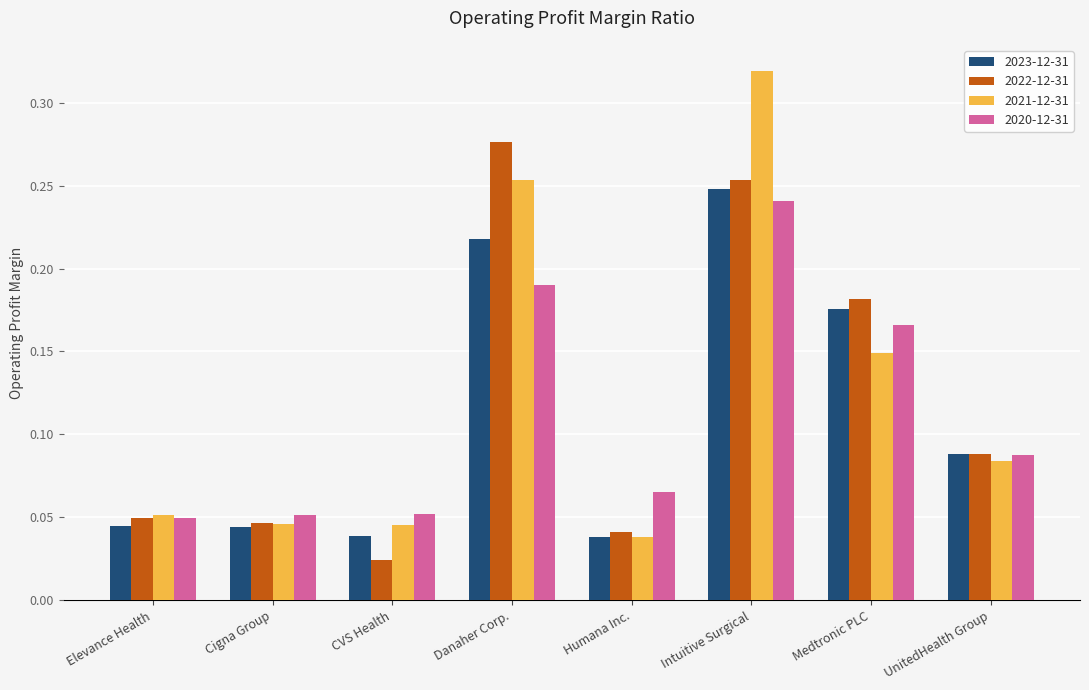

At how many categories does at least one series exceed 0?

8